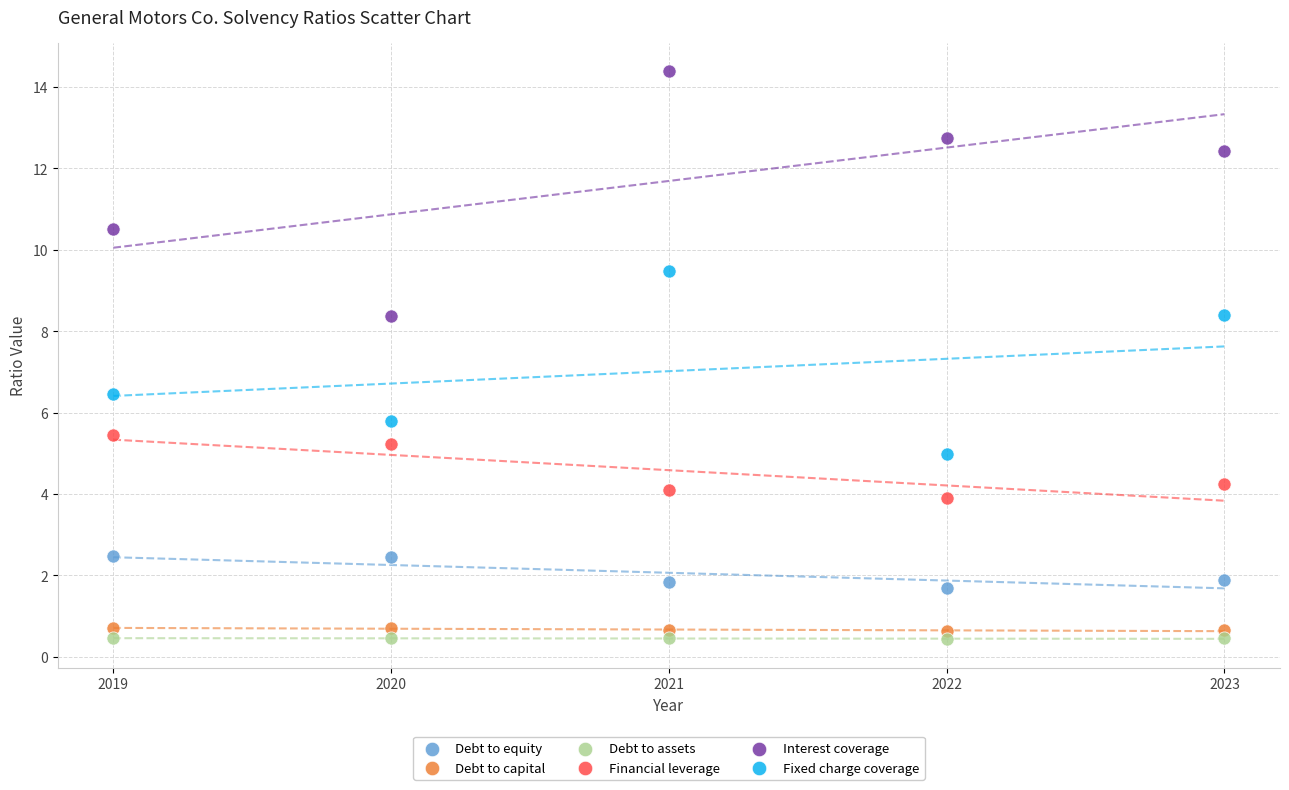

Which series has the widest spread of Y values?

Interest coverage